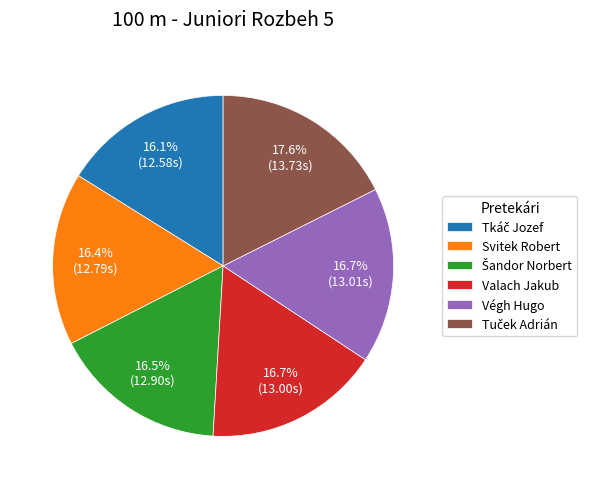

How much of the chart is everything except Valach Jakub?

83.3%